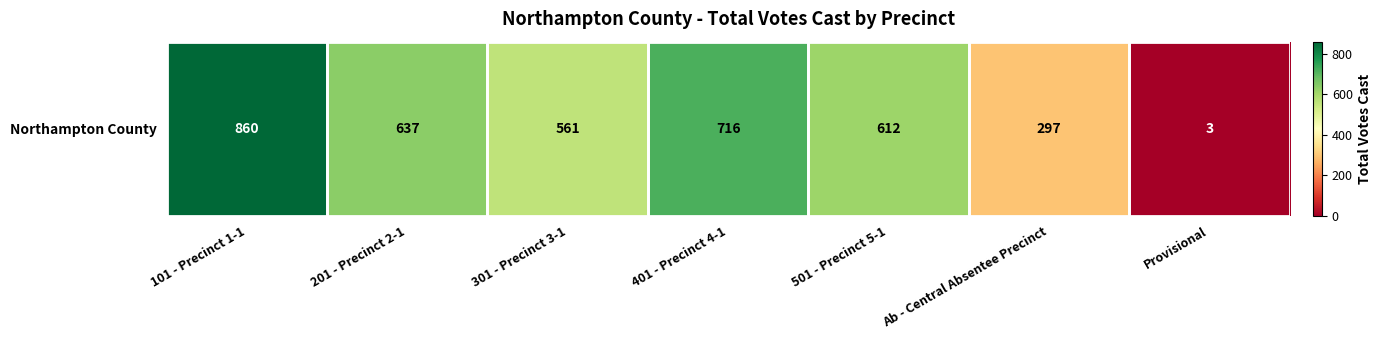

Rank the categories by value from highest to lowest.

101 - Precinct 1-1, 401 - Precinct 4-1, 201 - Precinct 2-1, 501 - Precinct 5-1, 301 - Precinct 3-1, Ab - Central Absentee Precinct, Provisional